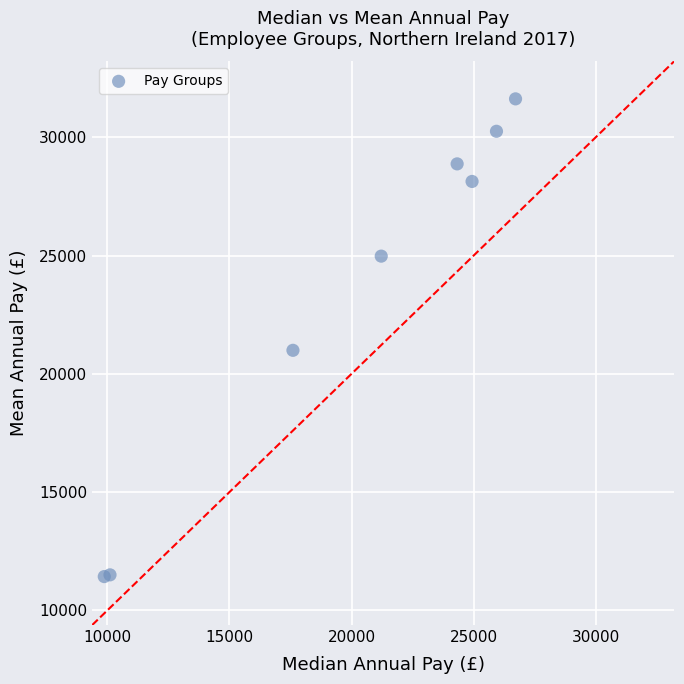

What Y value in the scatter plot is closest to 21525?

20993